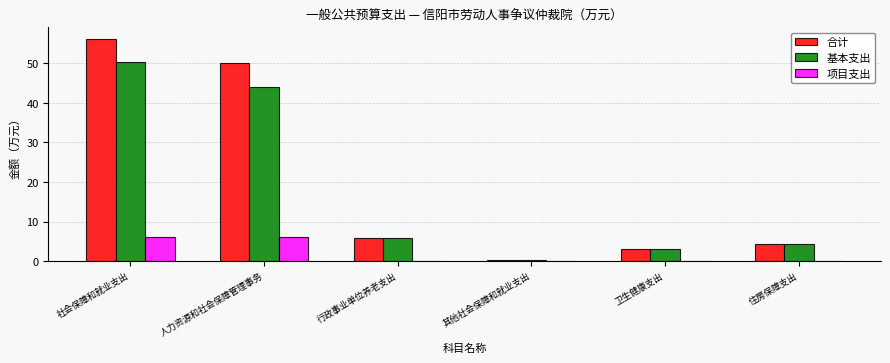

What is the total value across all series at 行政事业单位养老支出?

11.6